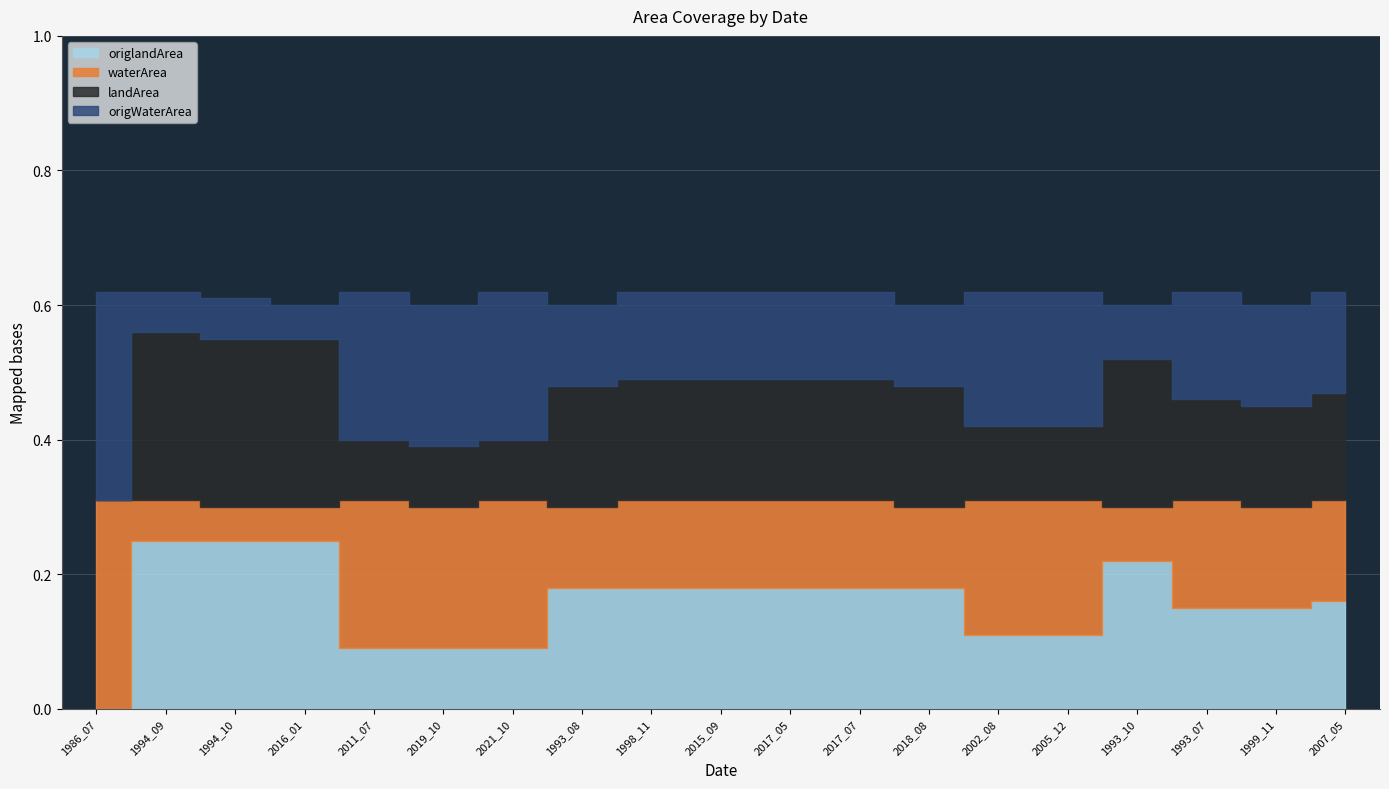

What is the value of the landArea point at the 14th from the left?

0.1